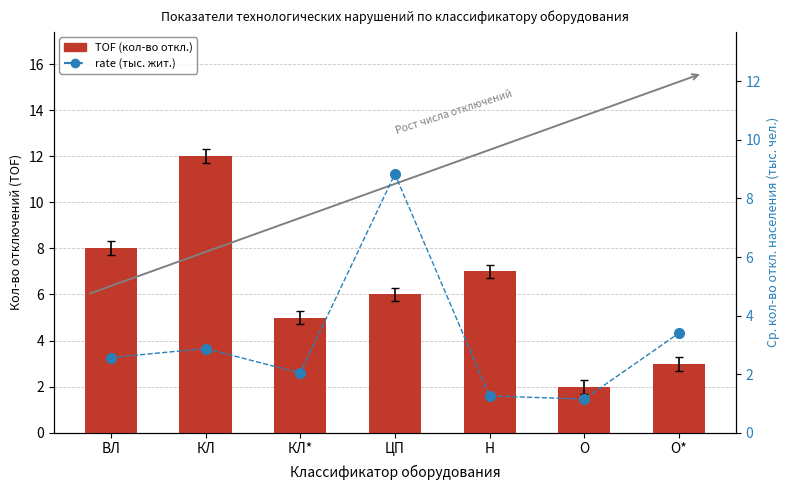

How many values in the rate series exceed 2?

5